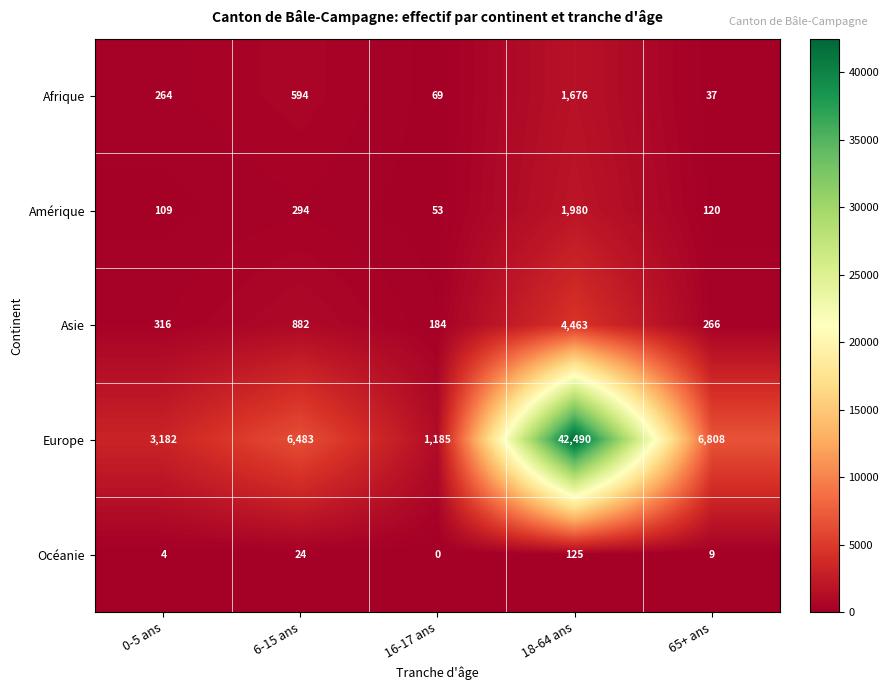

How many categories are shown in the chart?

5